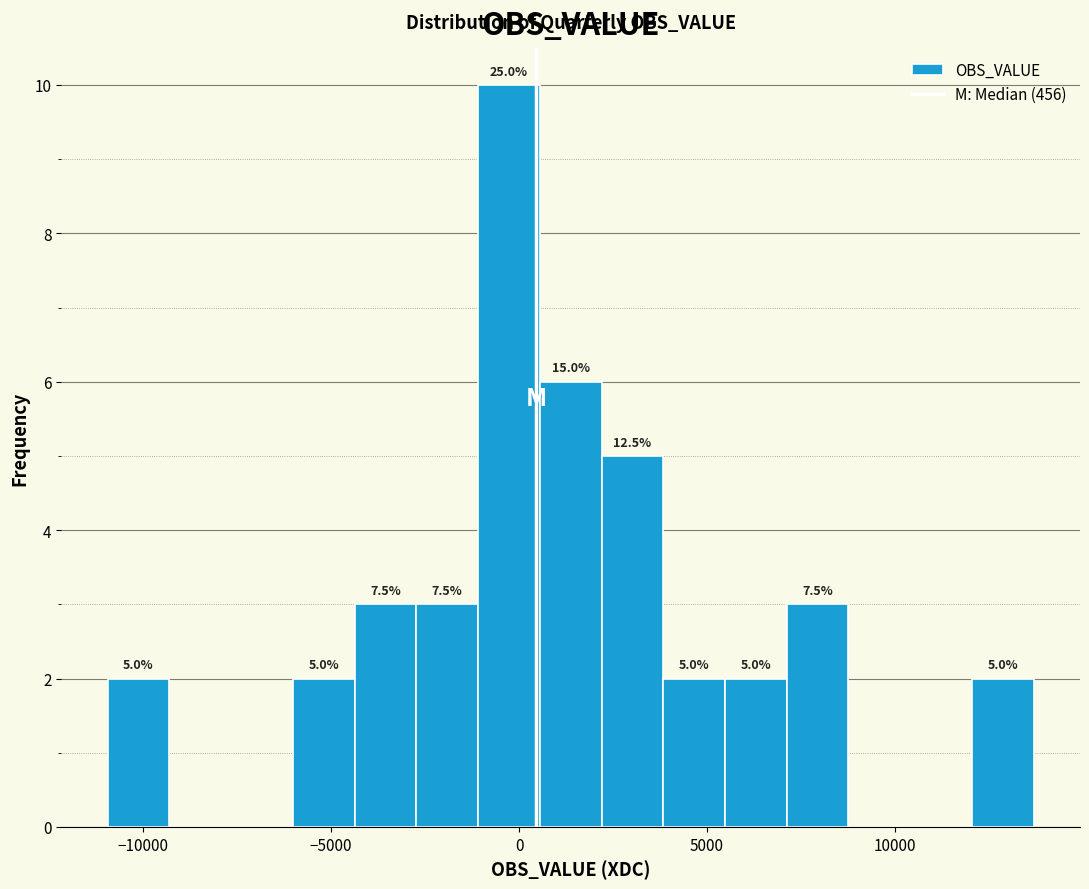

Read against the x-axis, roughly where is the centre of the tallest bar?

-500